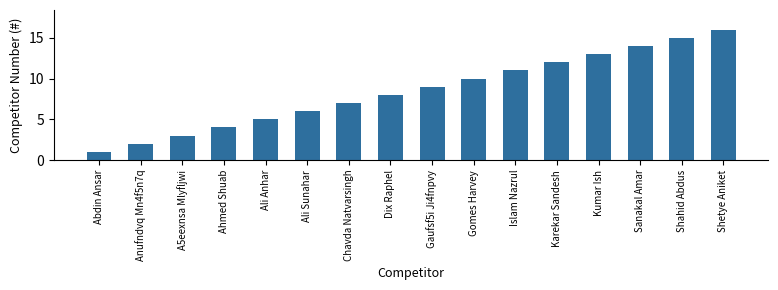

What is the greatest value displayed?

16